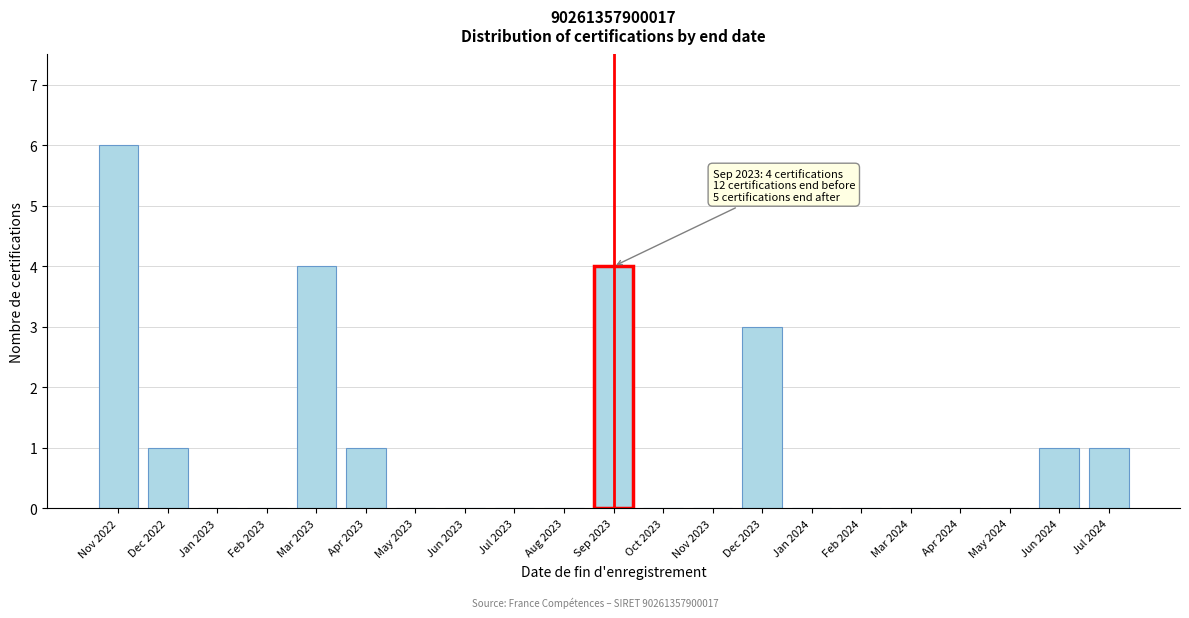

Reading left to right, what are all the values shown in this chart?

Nov 2022=6	Dec 2022=1	Jan 2023=0	Feb 2023=0	Mar 2023=4	Apr 2023=1	May 2023=0	Jun 2023=0	Jul 2023=0	Aug 2023=0	Sep 2023=4	Oct 2023=0	Nov 2023=0	Dec 2023=3	Jan 2024=0	Feb 2024=0	Mar 2024=0	Apr 2024=0	May 2024=0	Jun 2024=1	Jul 2024=1